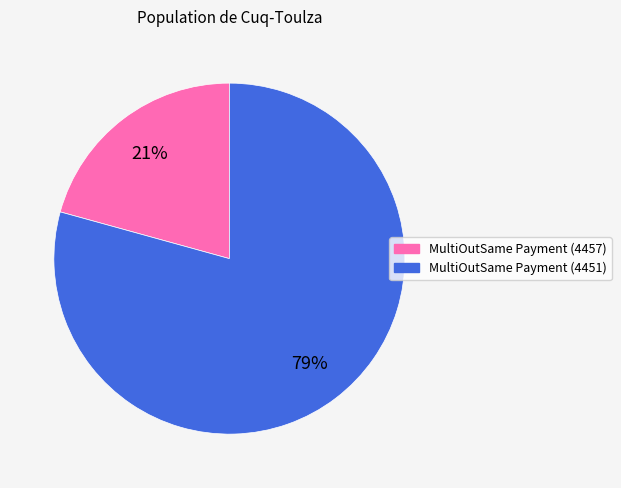

To the nearest percent, what is the average slice percentage?

50%